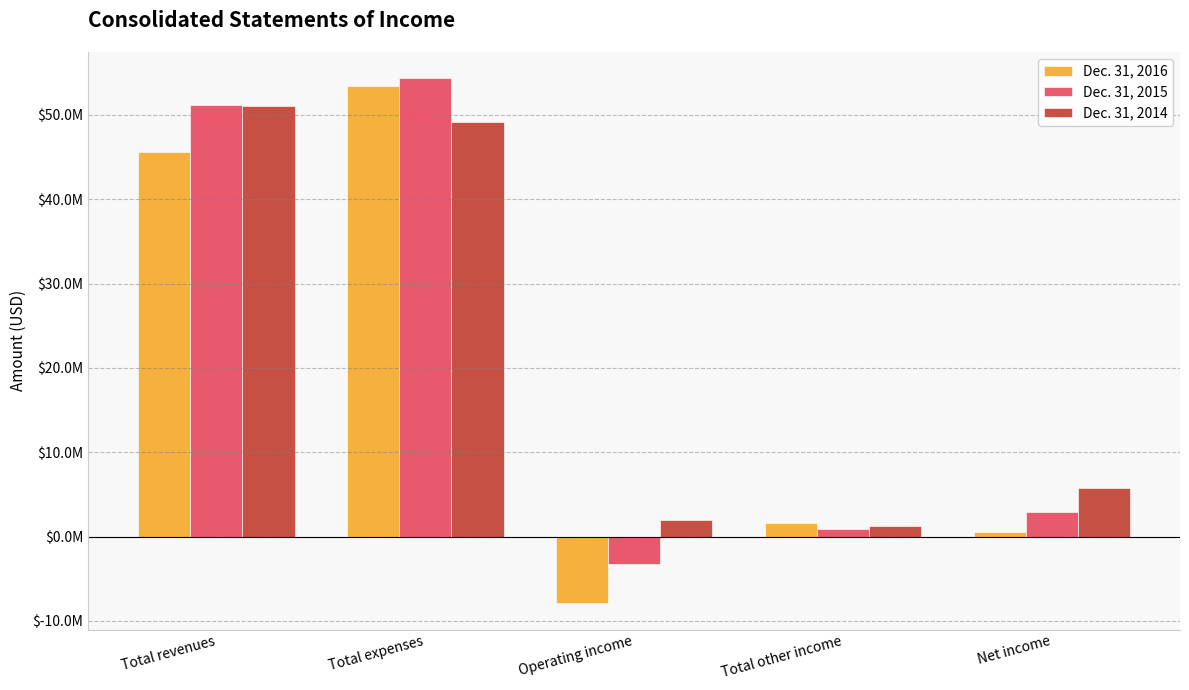

Reading left to right, list all the values displayed in this chart.

Dec. 31, 2016: 45577000	53483000	-7906000	1659000	515000
Dec. 31, 2015: 51147000	54343000	-3196000	909000	2912000
Dec. 31, 2014: 51069000	49126000	1943000	1222000	5762000